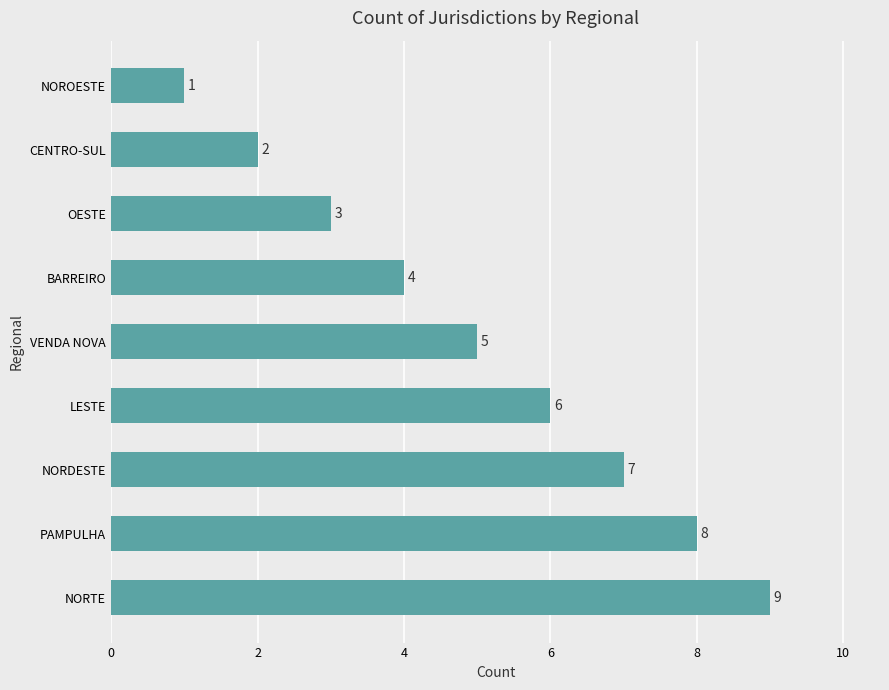

Which label corresponds to the smallest value in the chart?

NOROESTE